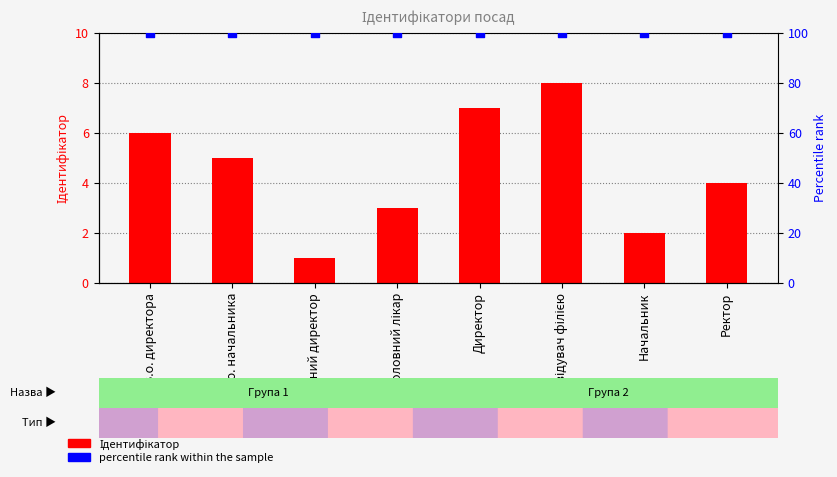

Which series contains the highest Y value?

percentile rank within the sample